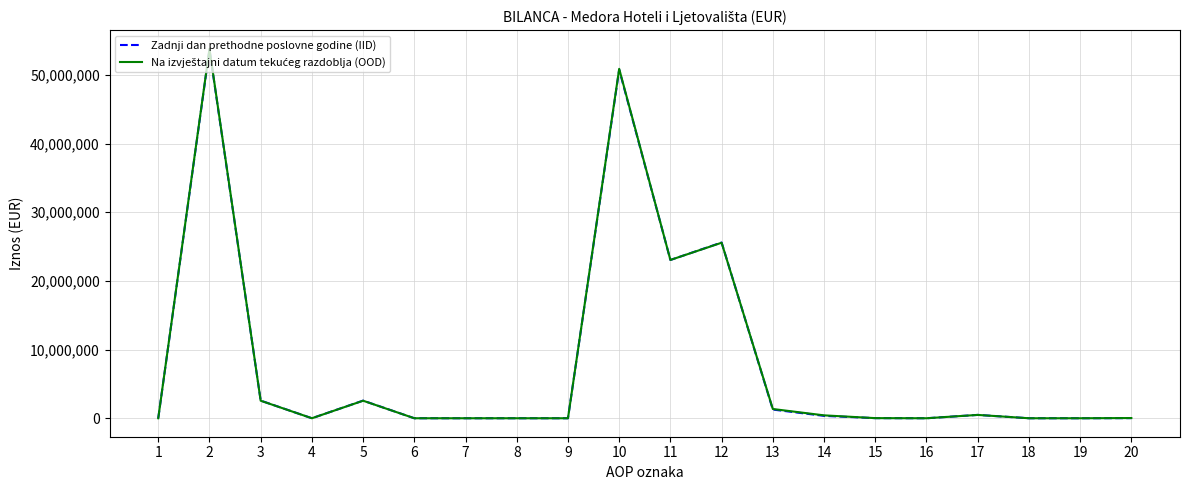

What is the difference between the maximum and minimum values in the Zadnji dan prethodne poslovne godine (IID) series?

53676966